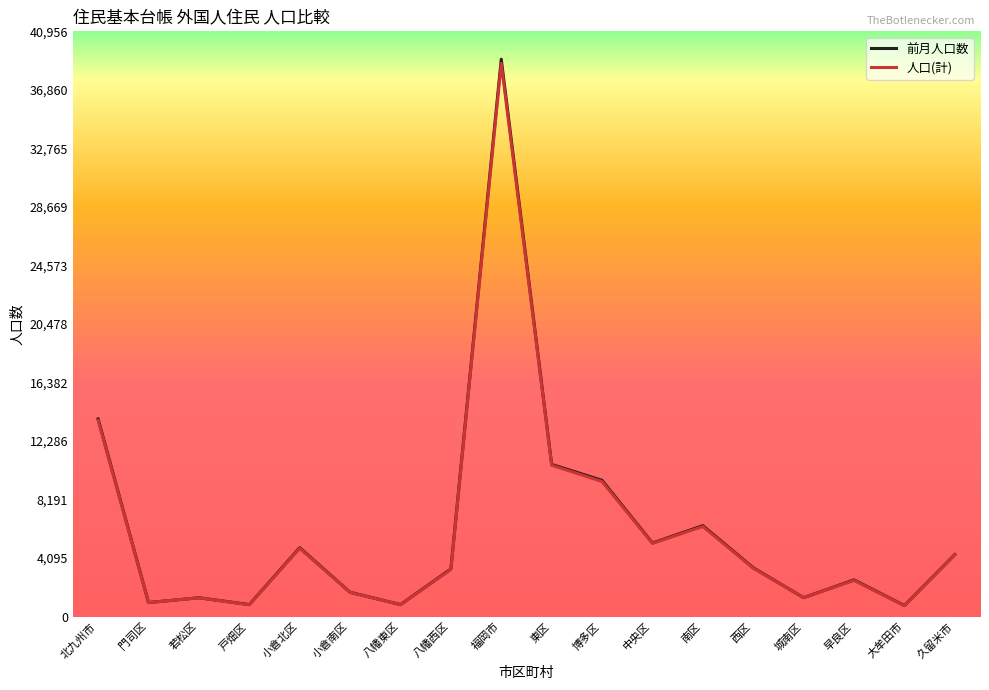

At which label is 人口(計) closest to 19737?

北九州市